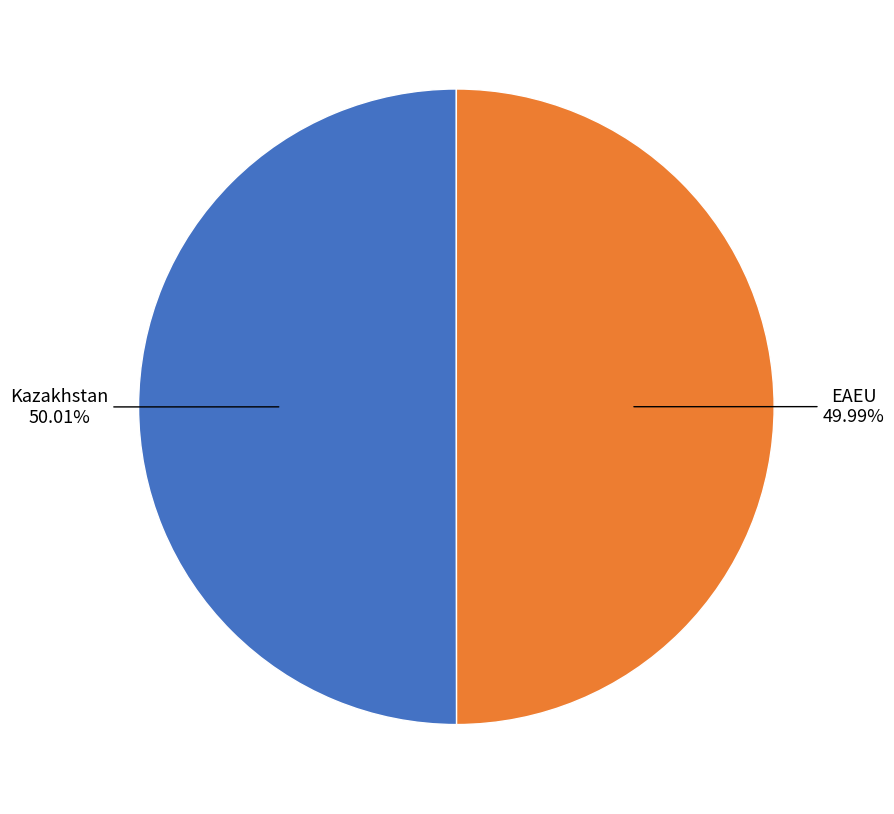

Does any single category account for the majority?

Yes